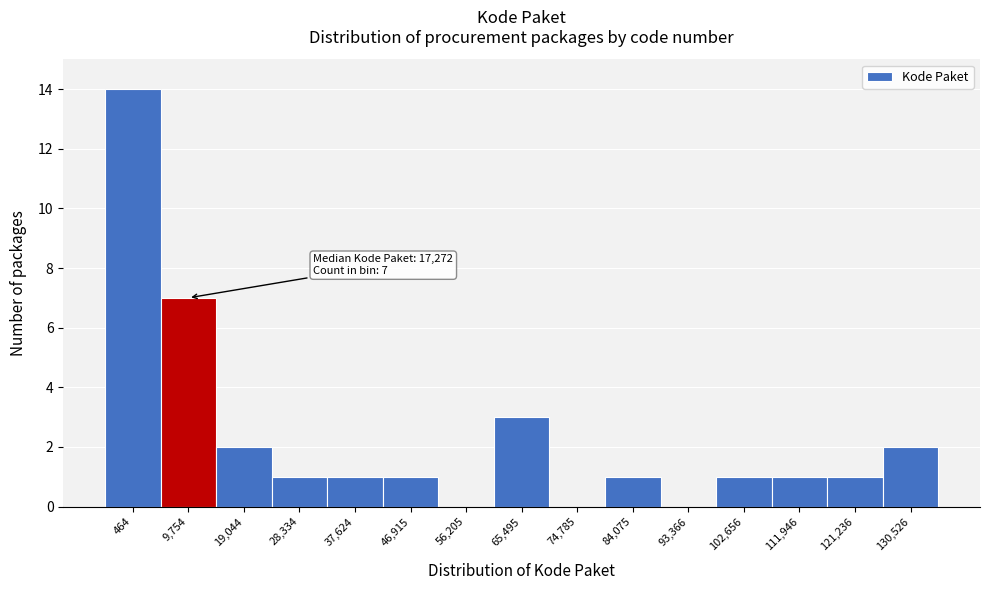

Reading right to left, transcribe all the data shown in this chart.

130,526=2	121,236=1	111,946=1	102,656=1	93,366=0	84,075=1	74,785=0	65,495=3	56,205=0	46,915=1	37,624=1	28,334=1	19,044=2	9,754=7	464=14